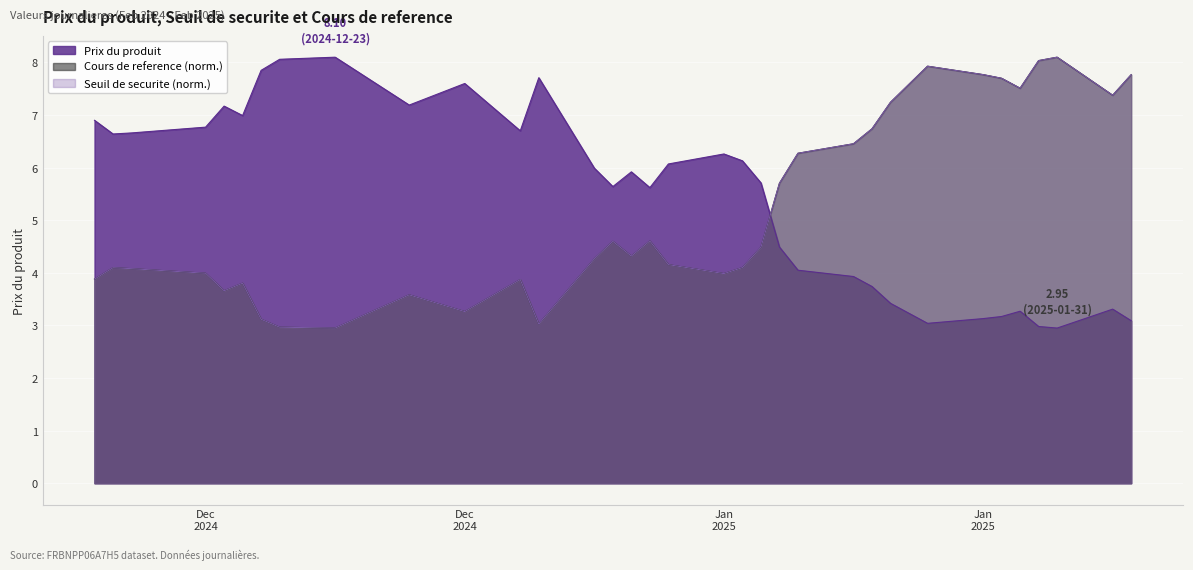

Which series has the largest total across all categories?

Prix du produit